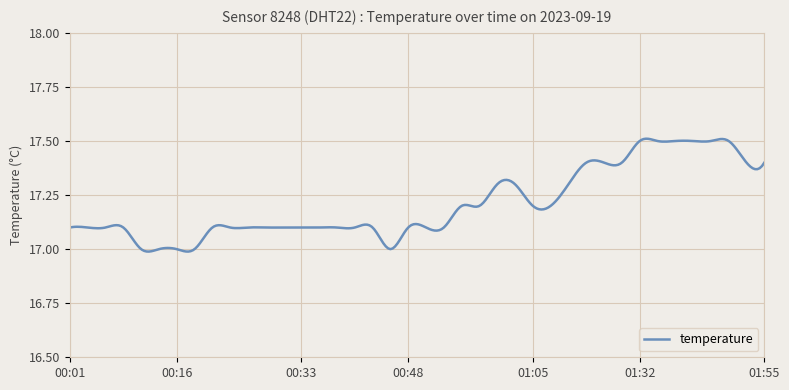

What is the difference between the maximum and minimum values?

0.5